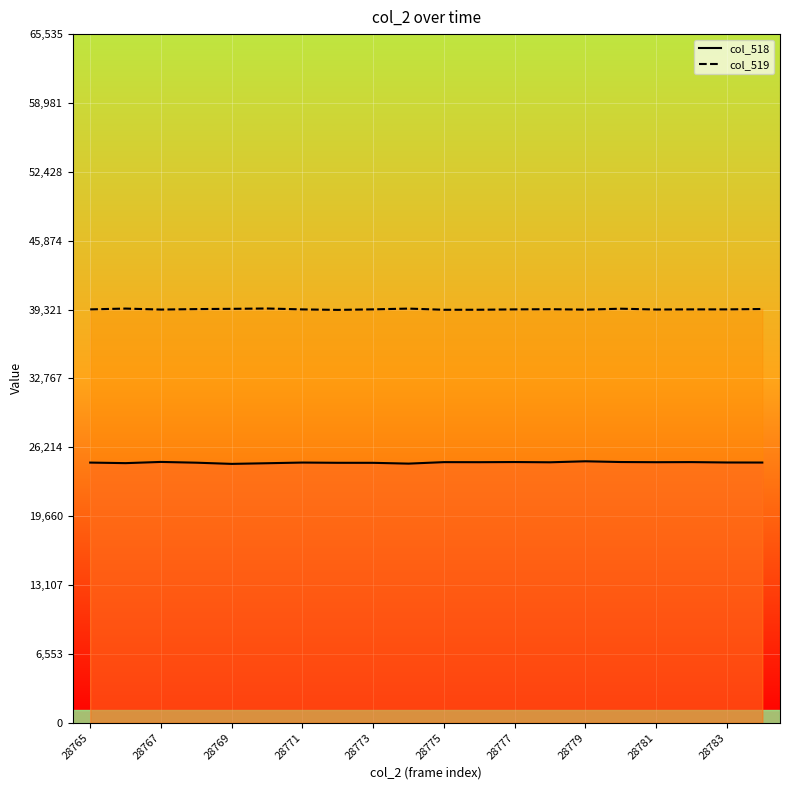

Rank the series by their average value, from lowest to highest.

col_518_line, col_519_line